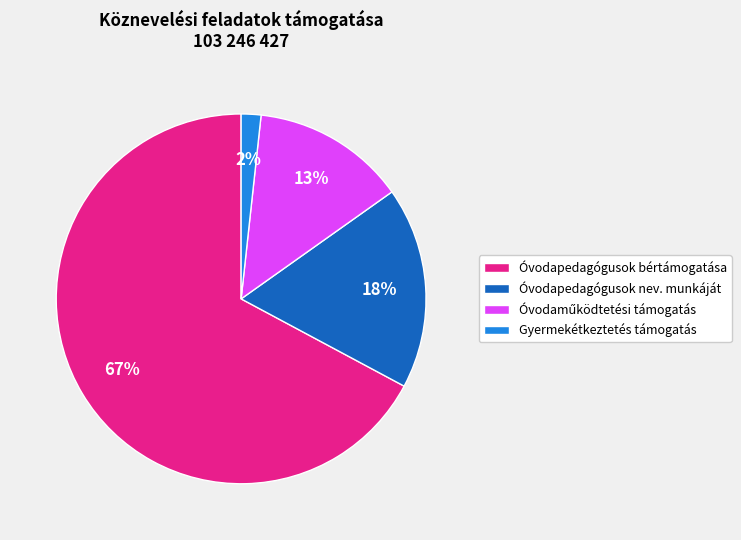

The Óvodapedagógusok nev. munkáját slice represents 6% of the pie. True or false?

False